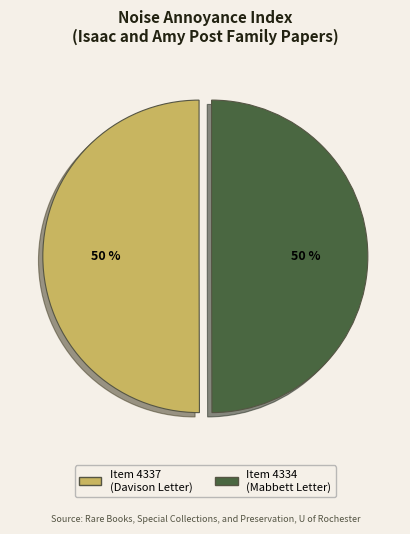

To the nearest percent, what percentage of the pie is Item 4334 (Mabbett Letter)?

50%